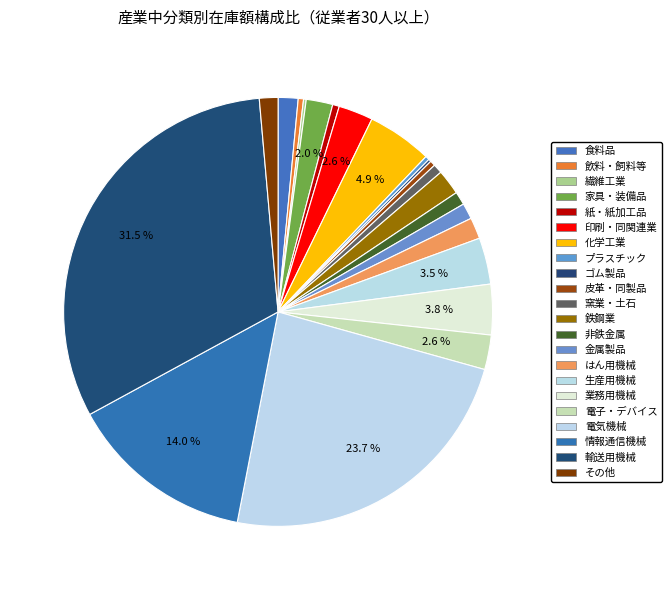

Does any single category account for the majority?

No